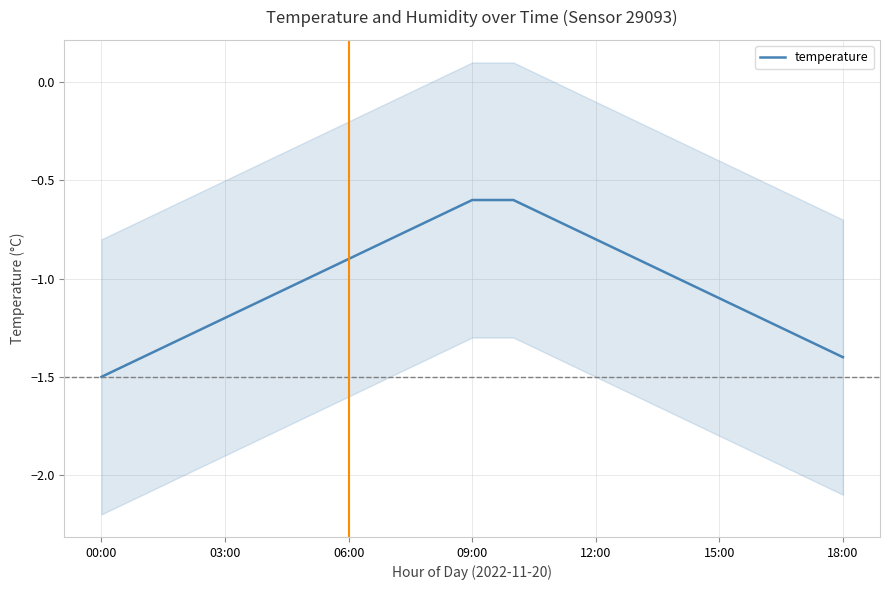

What is the lowest value of the temperature series?

-1.5